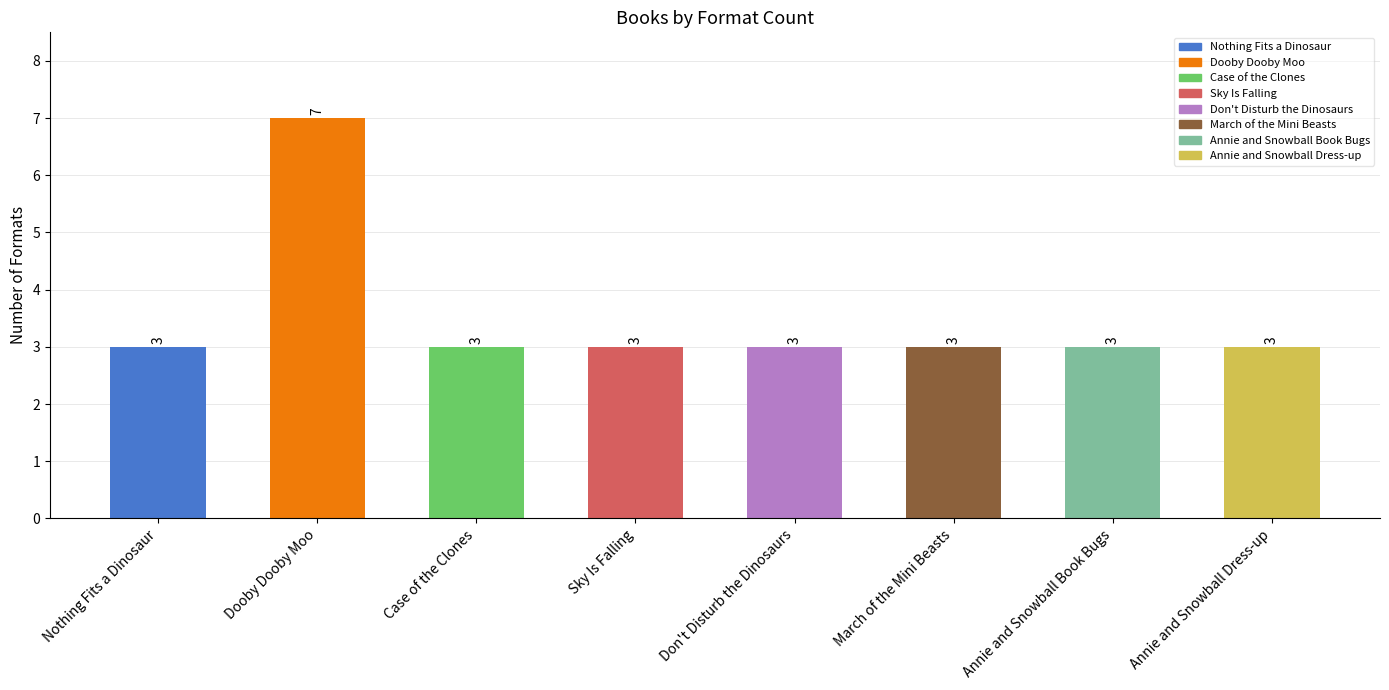

Read the value at Dooby Dooby Moo.

7